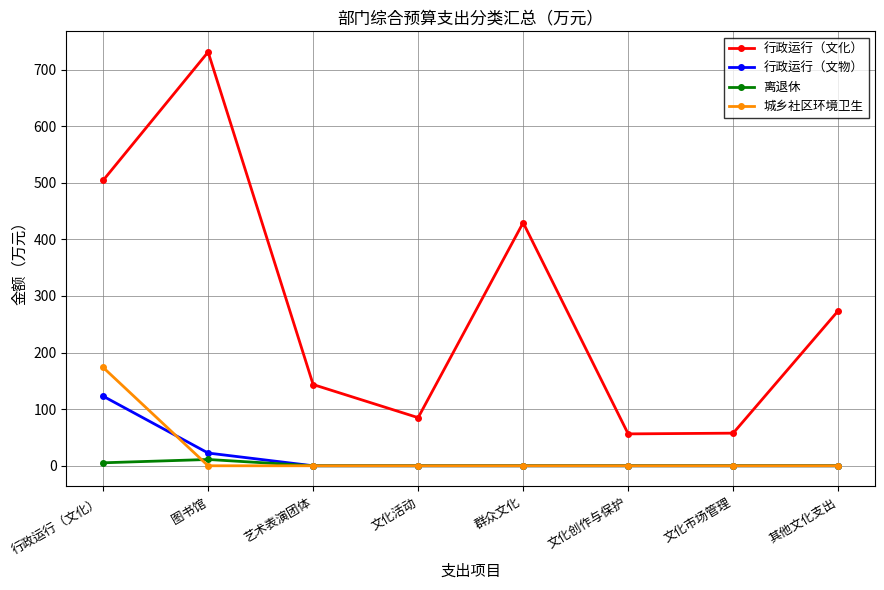

True or false: 离退休 has a value of 0.0 at 艺术表演团体.

True